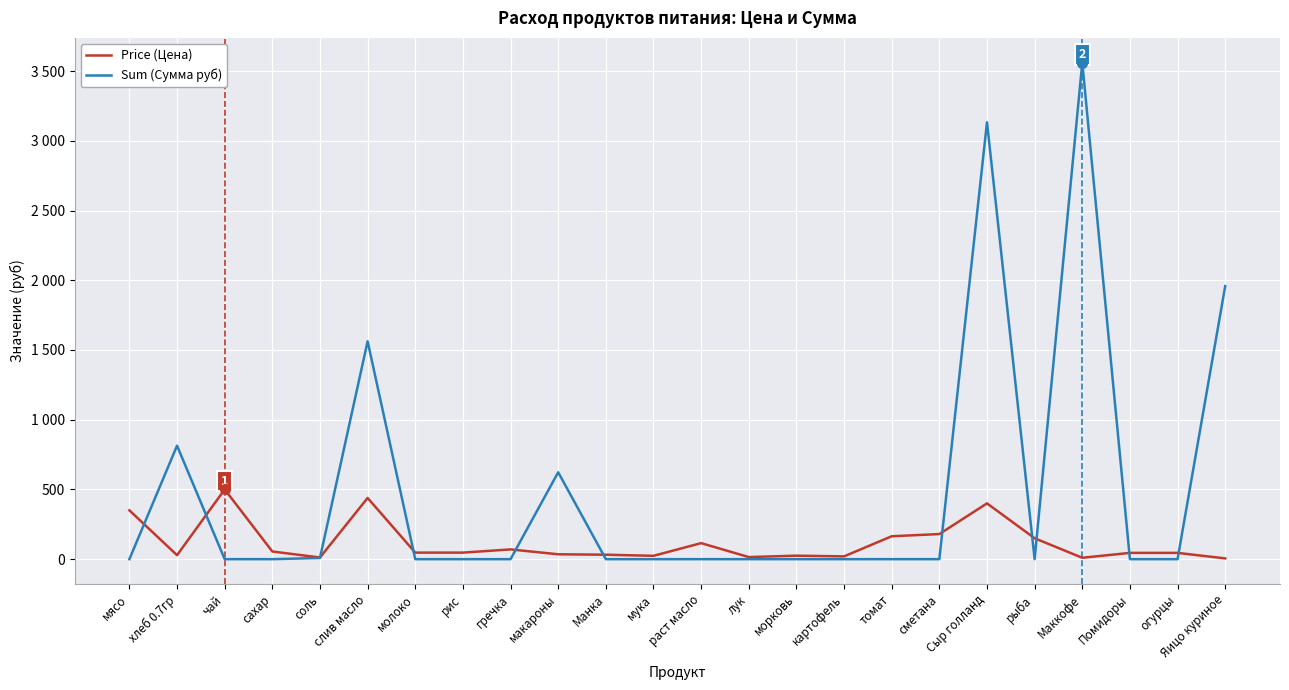

What are all the series names shown in the legend?

Price (Цена), Sum (Сумма руб)